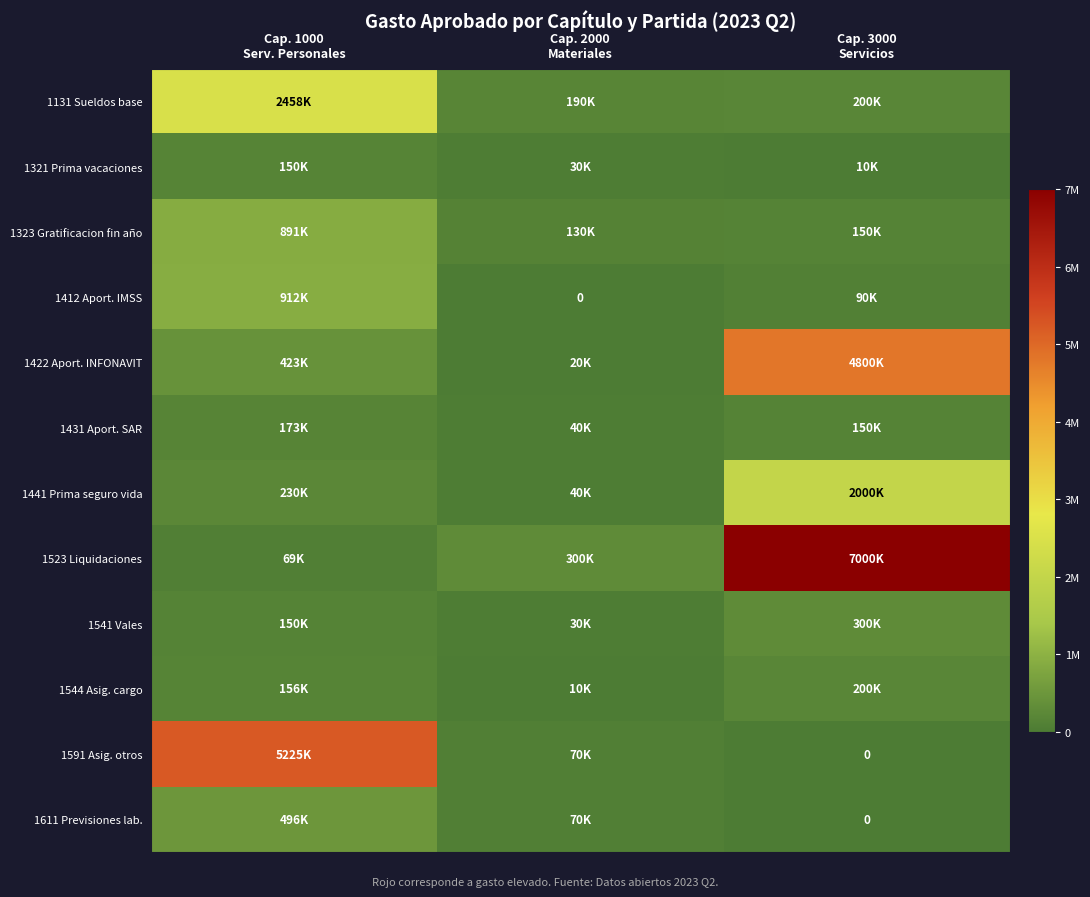

What is the highest value of the 1412 Aport. IMSS series?

912882